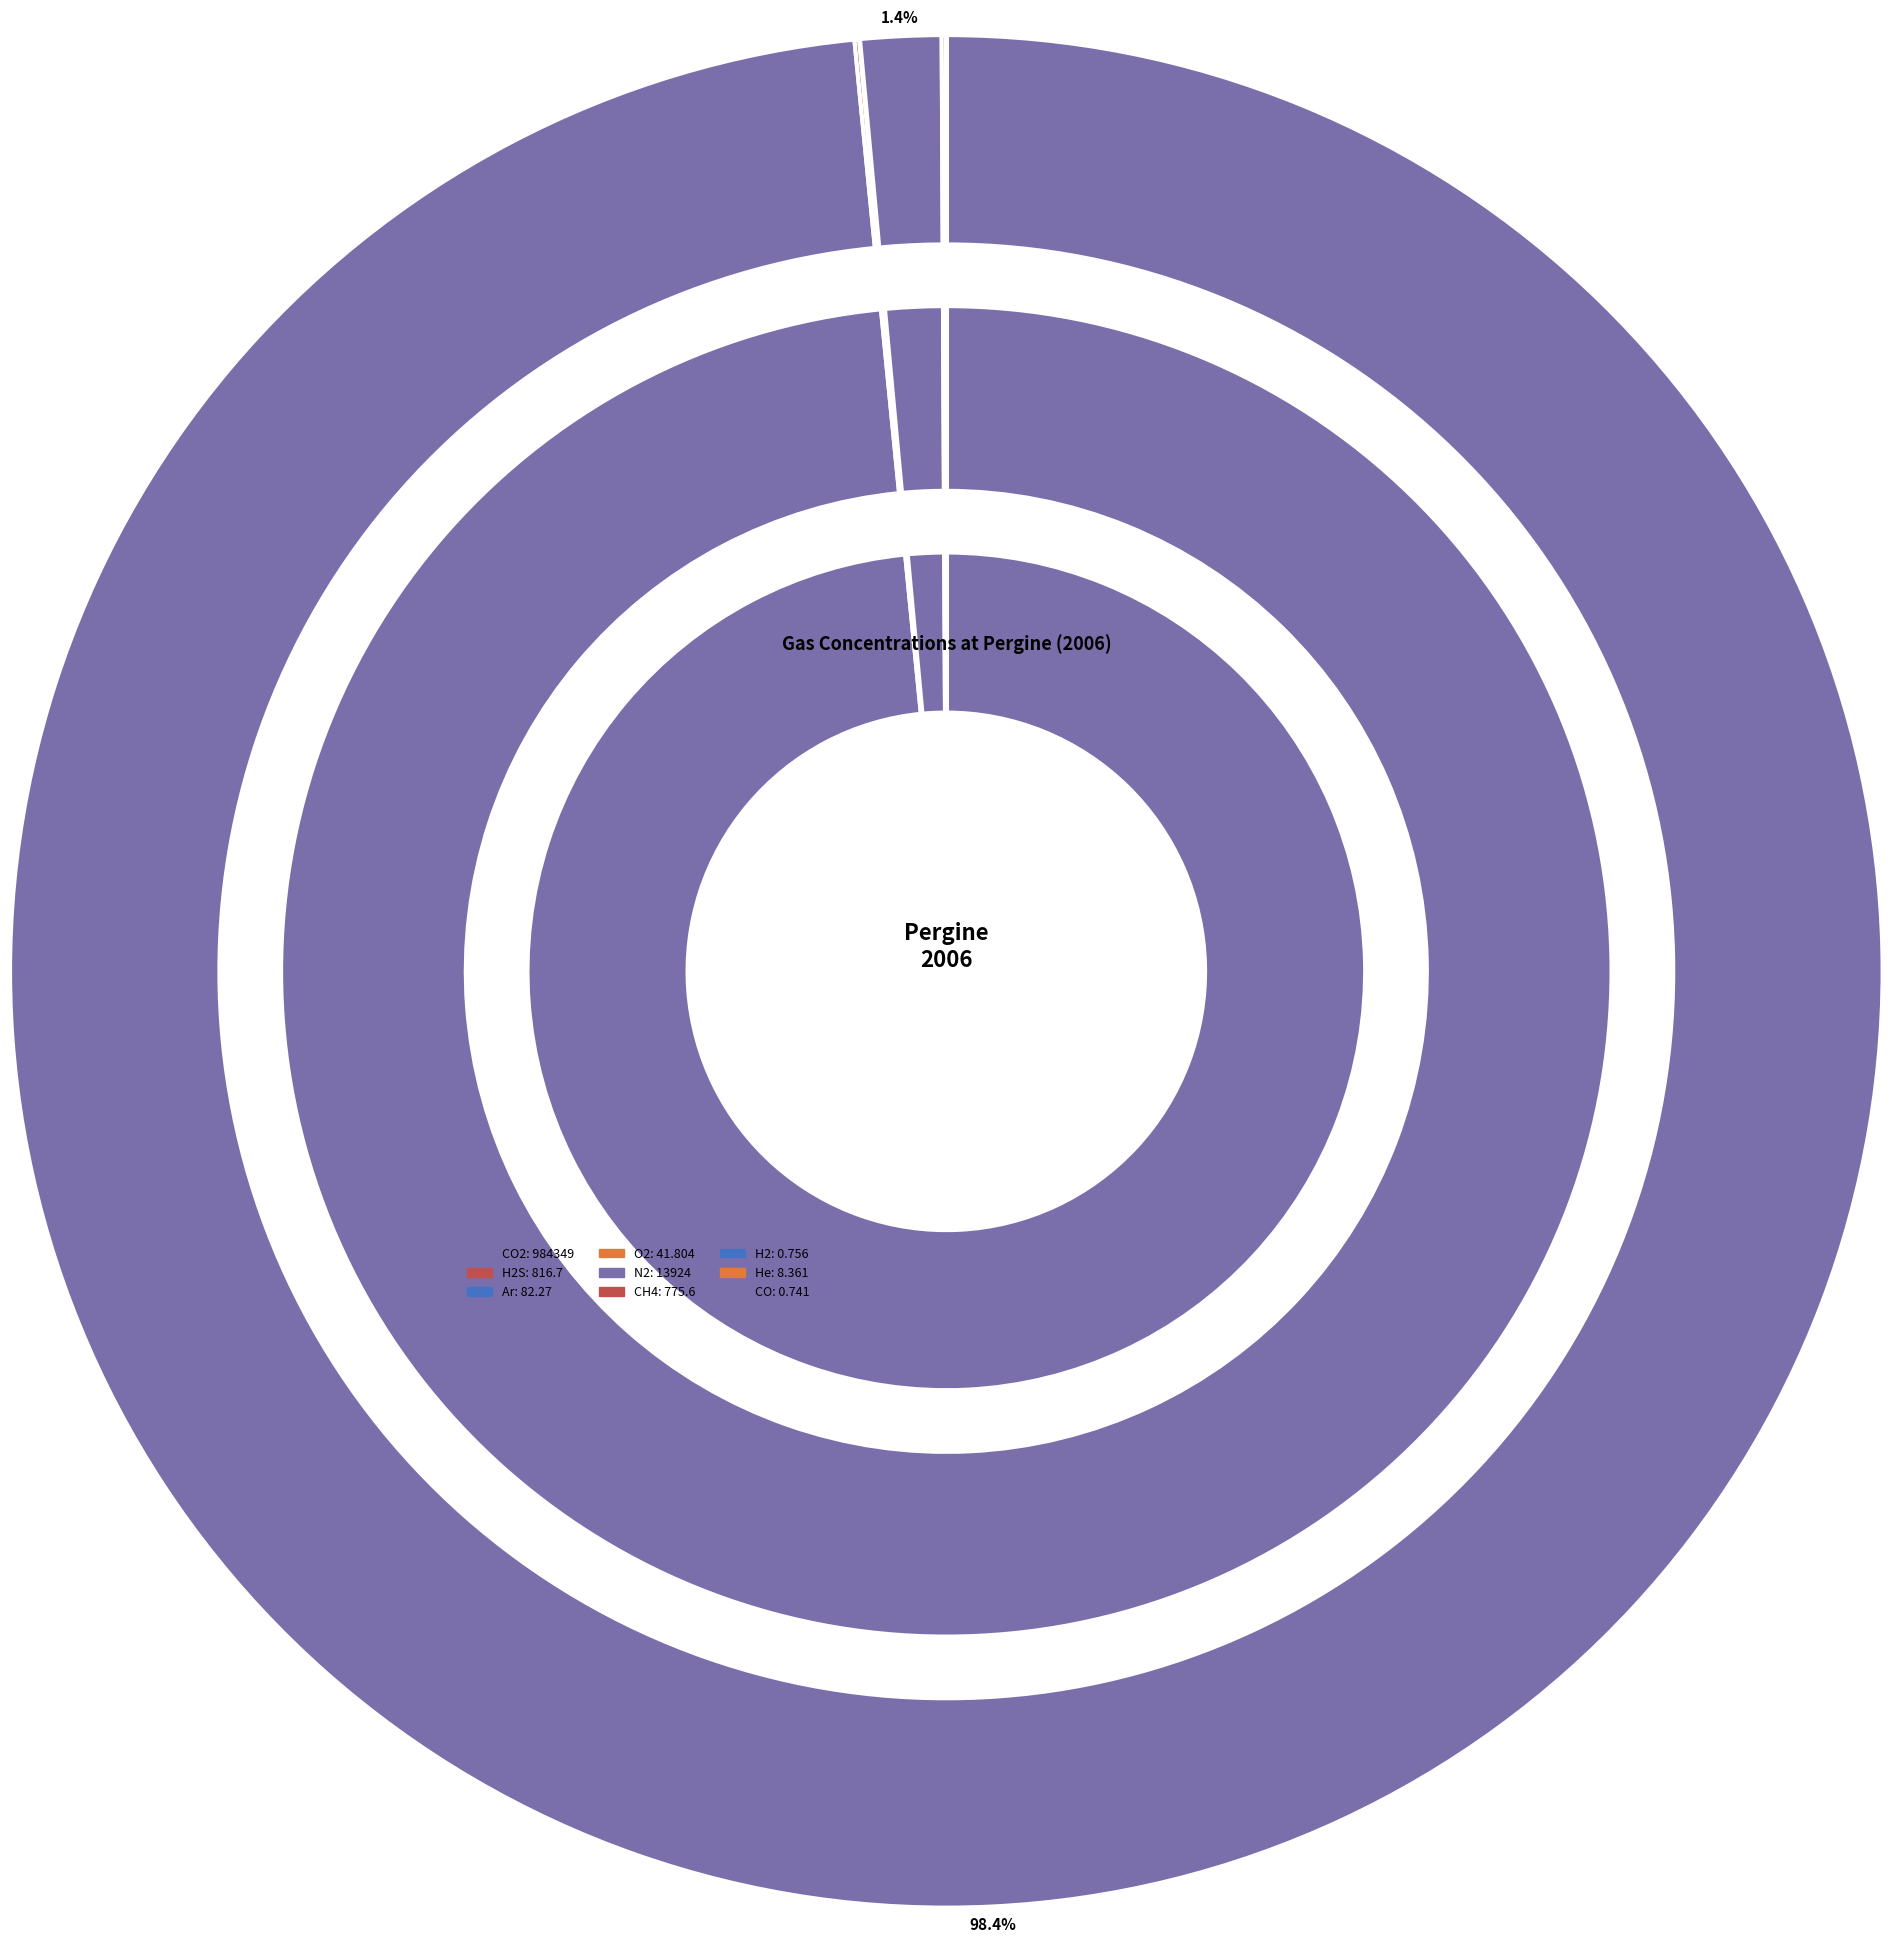

Which slice is the smallest?

CO